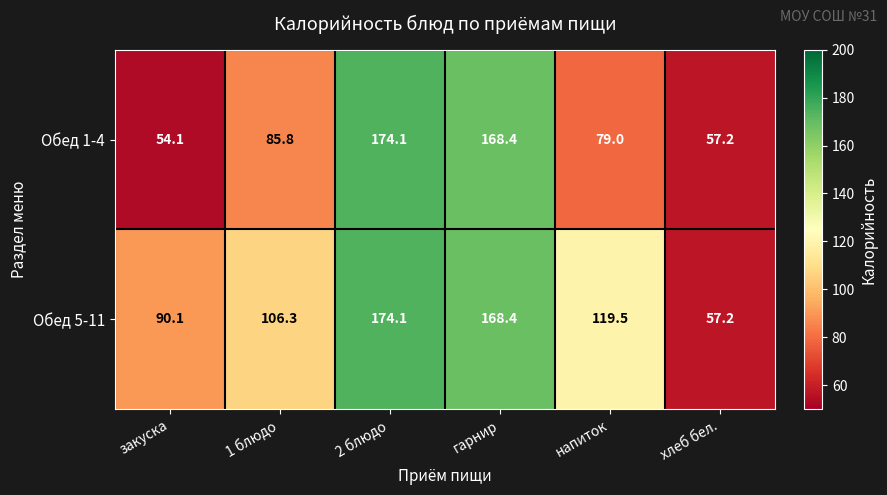

At which label does Обед 5-11 reach its minimum?

хлеб бел.